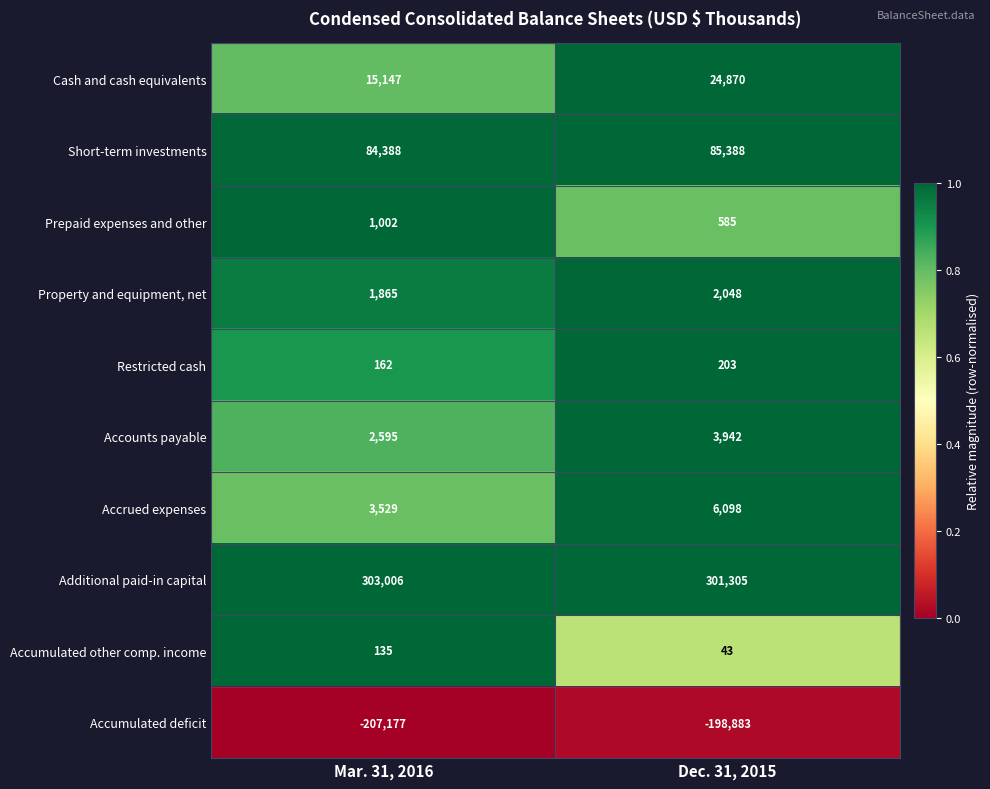

At how many categories does at least one series exceed 0?

2